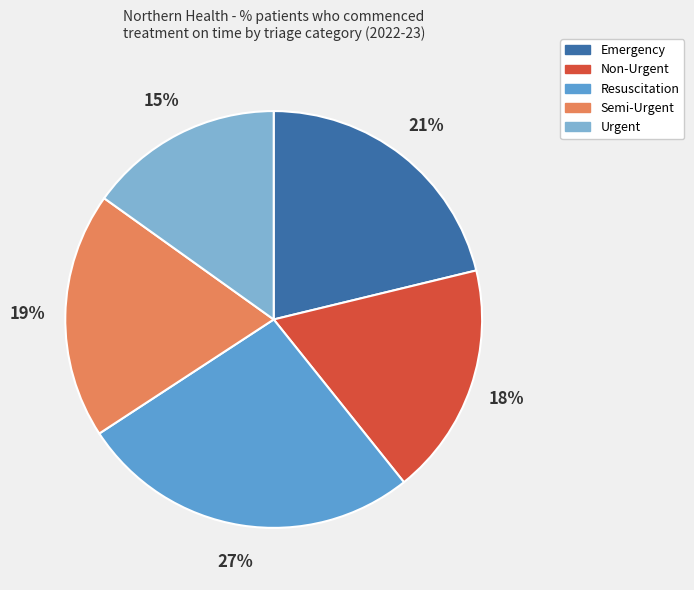

What is the ratio of the value at Emergency to the value at Semi-Urgent?

1.1